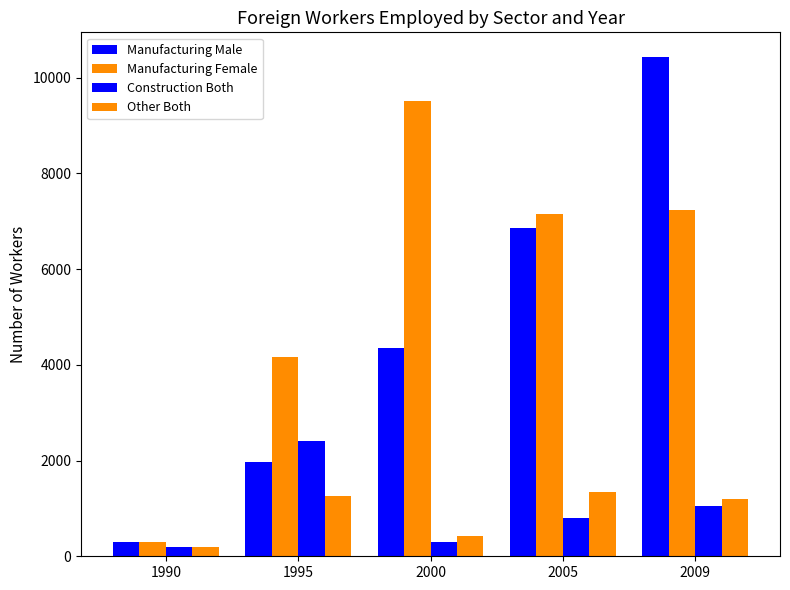

What is the average value of the Manufacturing Female series?

5672